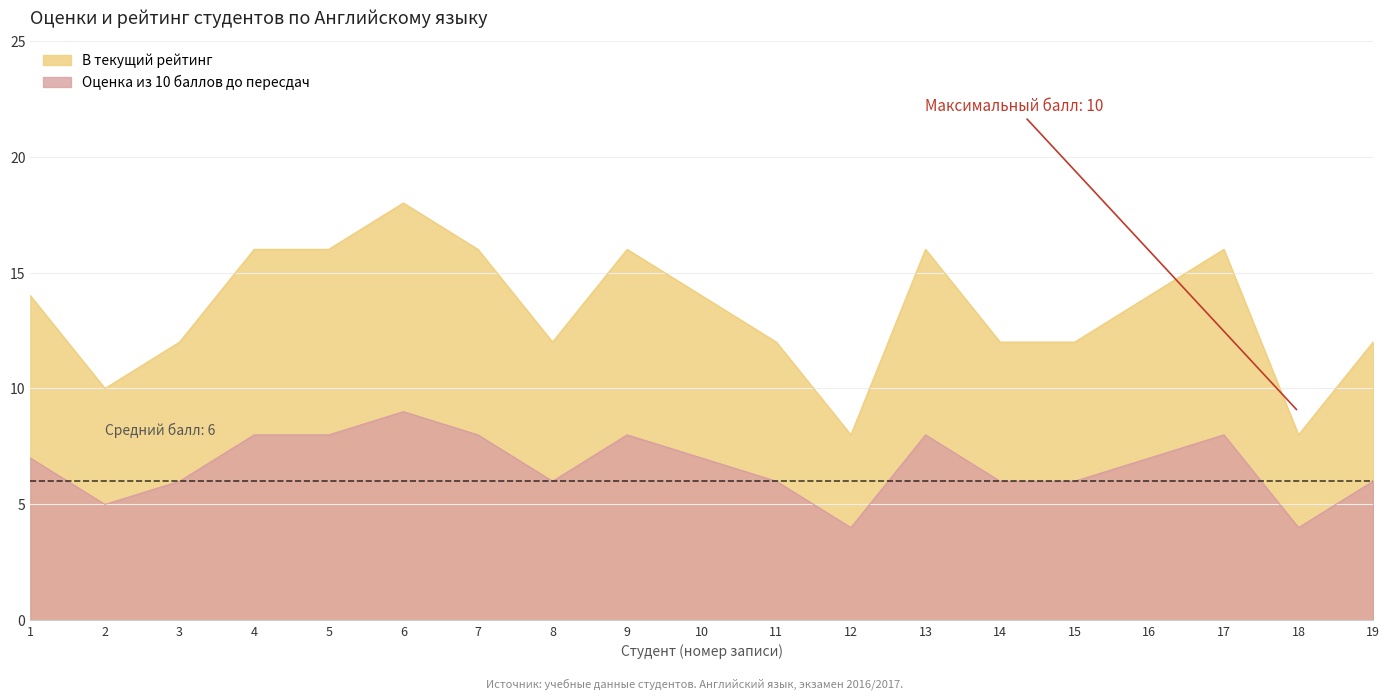

Which has a higher value, 14 or 13?

13